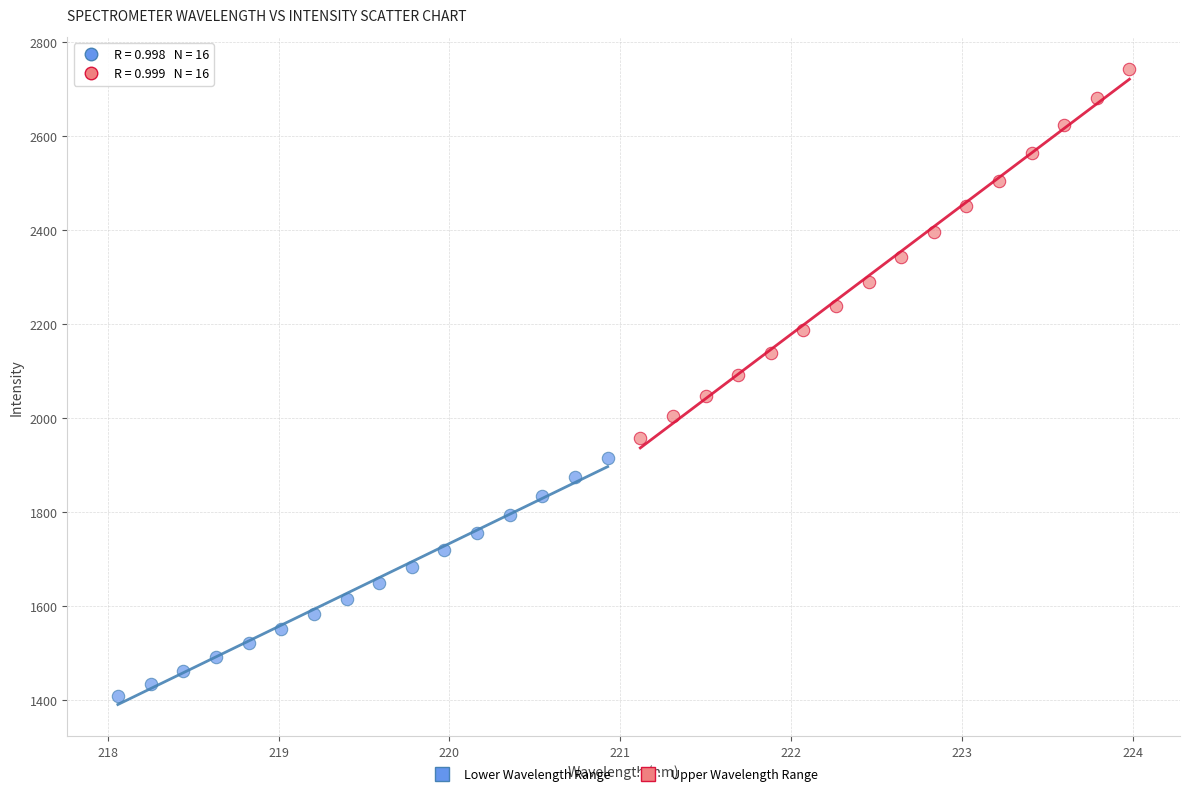

Which series reaches the minimum Y coordinate?

Lower Wavelength Range